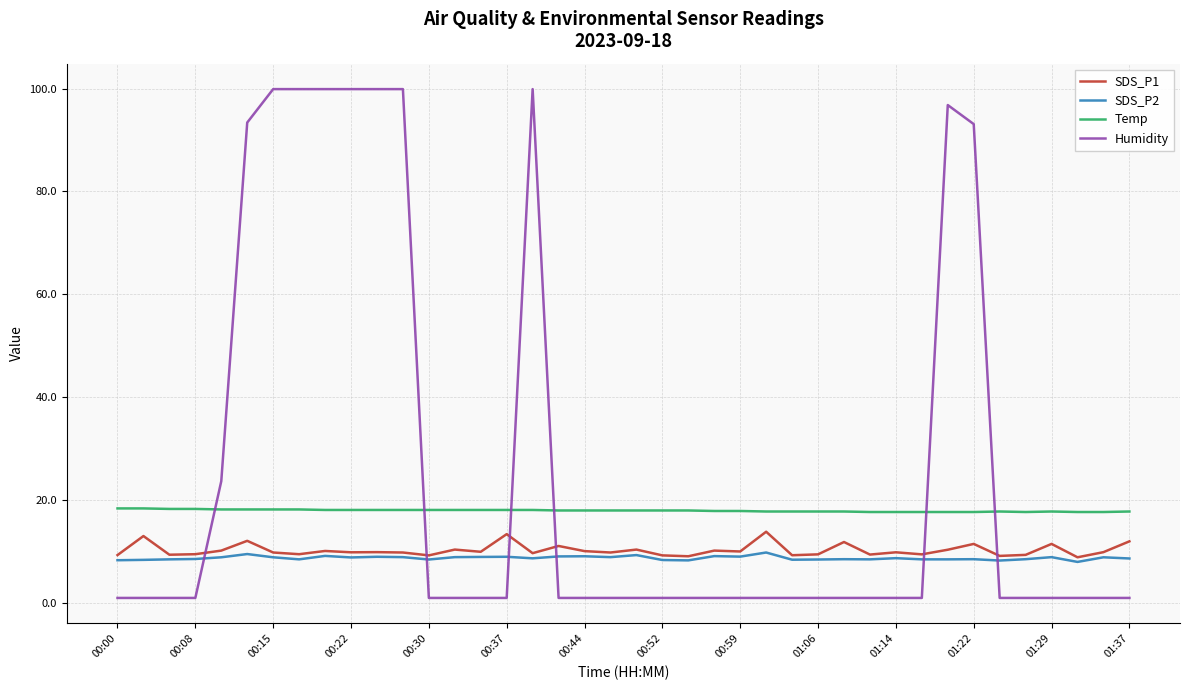

Which series ends up on top after the final intersection of SDS_P2 and Humidity?

SDS_P2